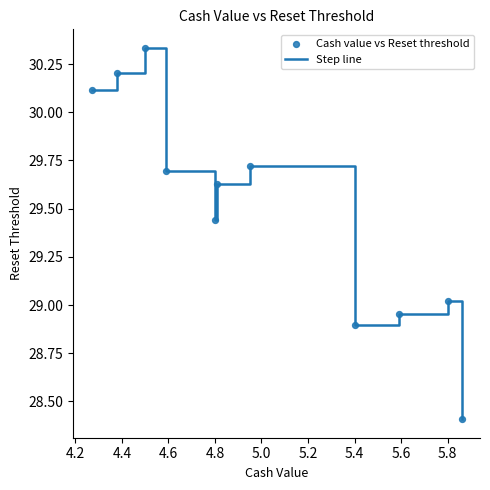

What is the difference between the maximum and minimum values?

1.9